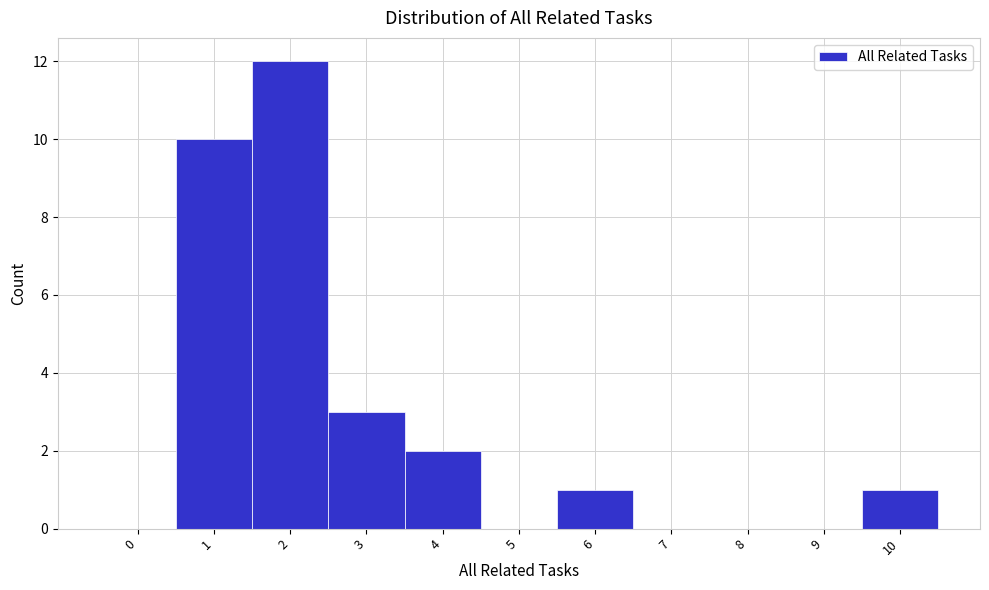

Reading left to right, transcribe all the data shown in this chart.

0=0	1=10	2=12	3=3	4=2	5=0	6=1	7=0	8=0	9=0	10=1